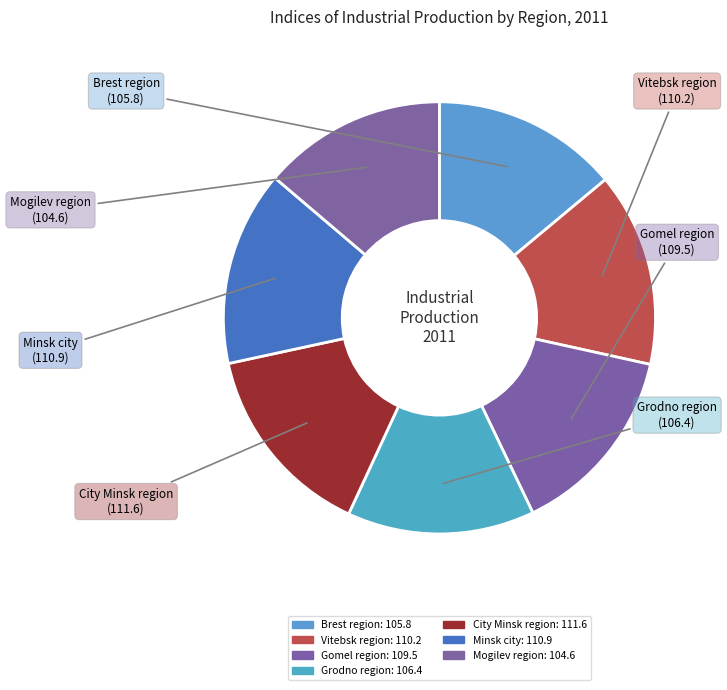

Count the number of slices in the pie.

7